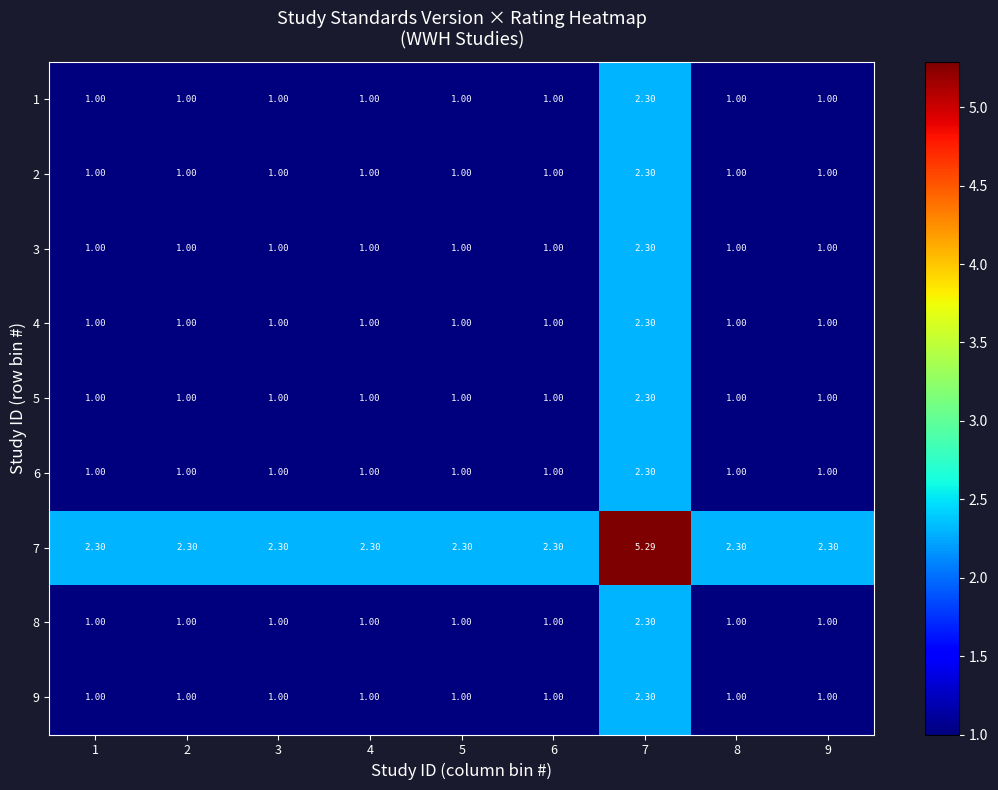

Reading right to left, list all the values displayed in this chart.

1: 9=1.0	8=1.0	7=2.3	6=1.0	5=1.0	4=1.0	3=1.0	2=1.0	1=1.0
2: 9=1.0	8=1.0	7=2.3	6=1.0	5=1.0	4=1.0	3=1.0	2=1.0	1=1.0
3: 9=1.0	8=1.0	7=2.3	6=1.0	5=1.0	4=1.0	3=1.0	2=1.0	1=1.0
4: 9=1.0	8=1.0	7=2.3	6=1.0	5=1.0	4=1.0	3=1.0	2=1.0	1=1.0
5: 9=1.0	8=1.0	7=2.3	6=1.0	5=1.0	4=1.0	3=1.0	2=1.0	1=1.0
6: 9=1.0	8=1.0	7=2.3	6=1.0	5=1.0	4=1.0	3=1.0	2=1.0	1=1.0
7: 9=2.3	8=2.3	7=5.3	6=2.3	5=2.3	4=2.3	3=2.3	2=2.3	1=2.3
8: 9=1.0	8=1.0	7=2.3	6=1.0	5=1.0	4=1.0	3=1.0	2=1.0	1=1.0
9: 9=1.0	8=1.0	7=2.3	6=1.0	5=1.0	4=1.0	3=1.0	2=1.0	1=1.0